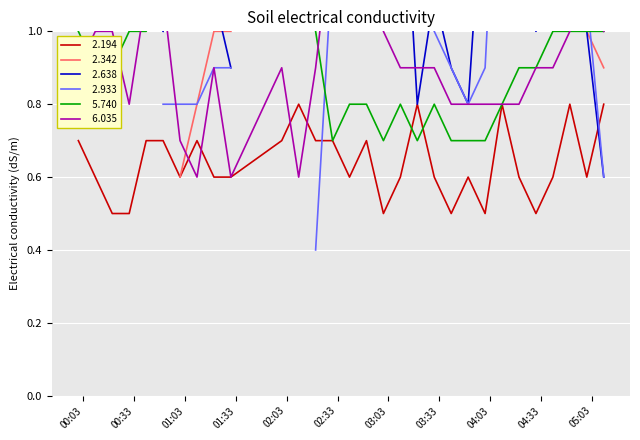

Does the chart display data point markers on the line(s)?

No